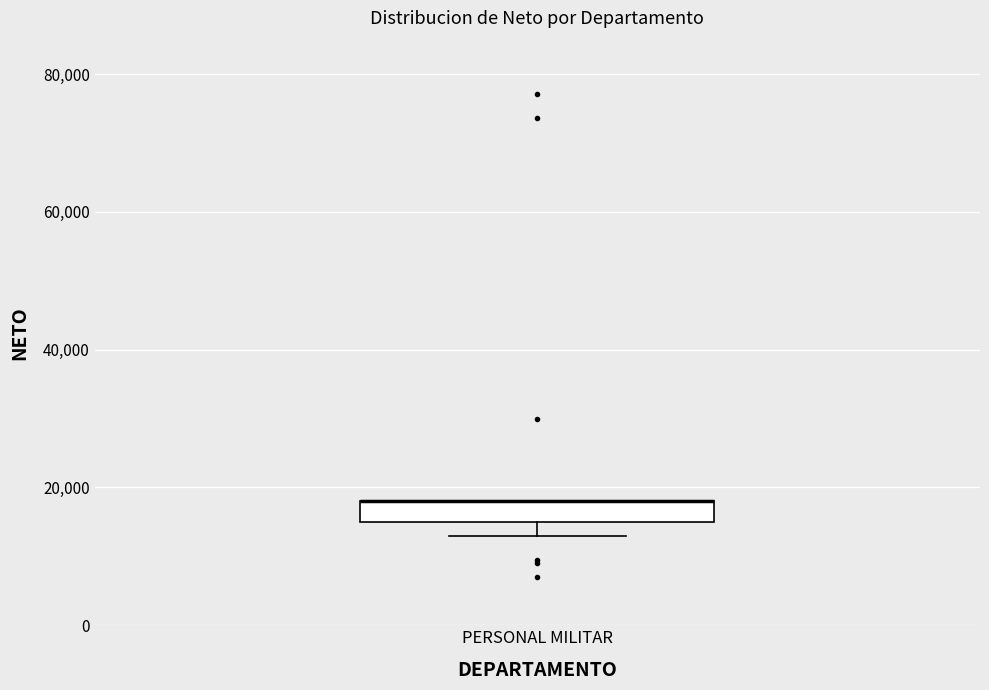

Read this box plot against the y-axis: the position of the median line, the range covered by the box, and the ends of both whiskers. The values are not printed on the chart, so give them approximately, as read against the axis.

median 18000 (drawn on the box's upper edge), box 14000 to 18000, whiskers 12000 to 18000